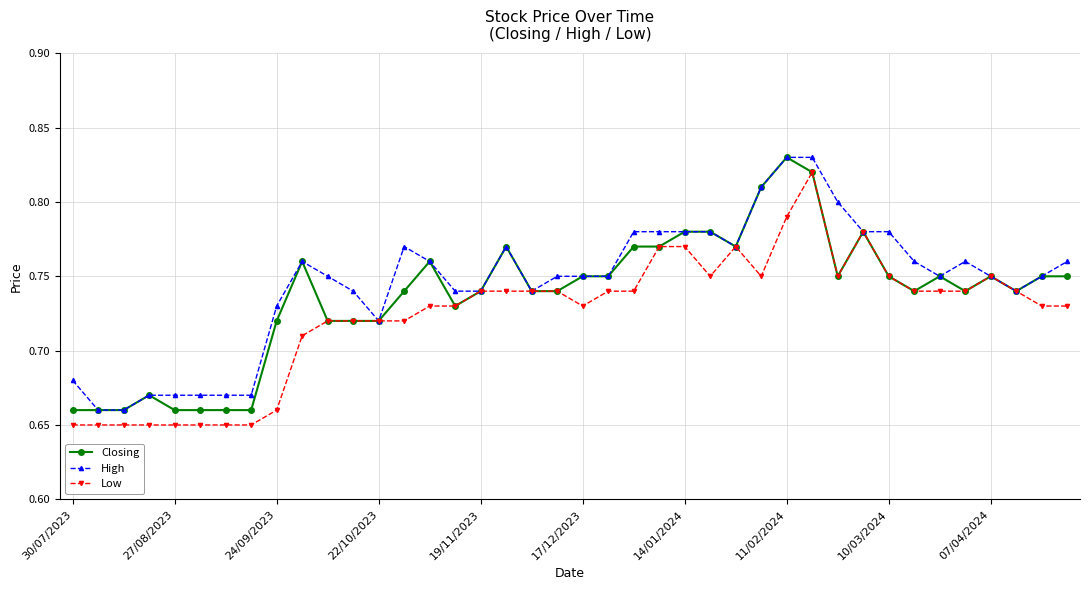

True or false: Low has more than 0 interior local peaks.

True